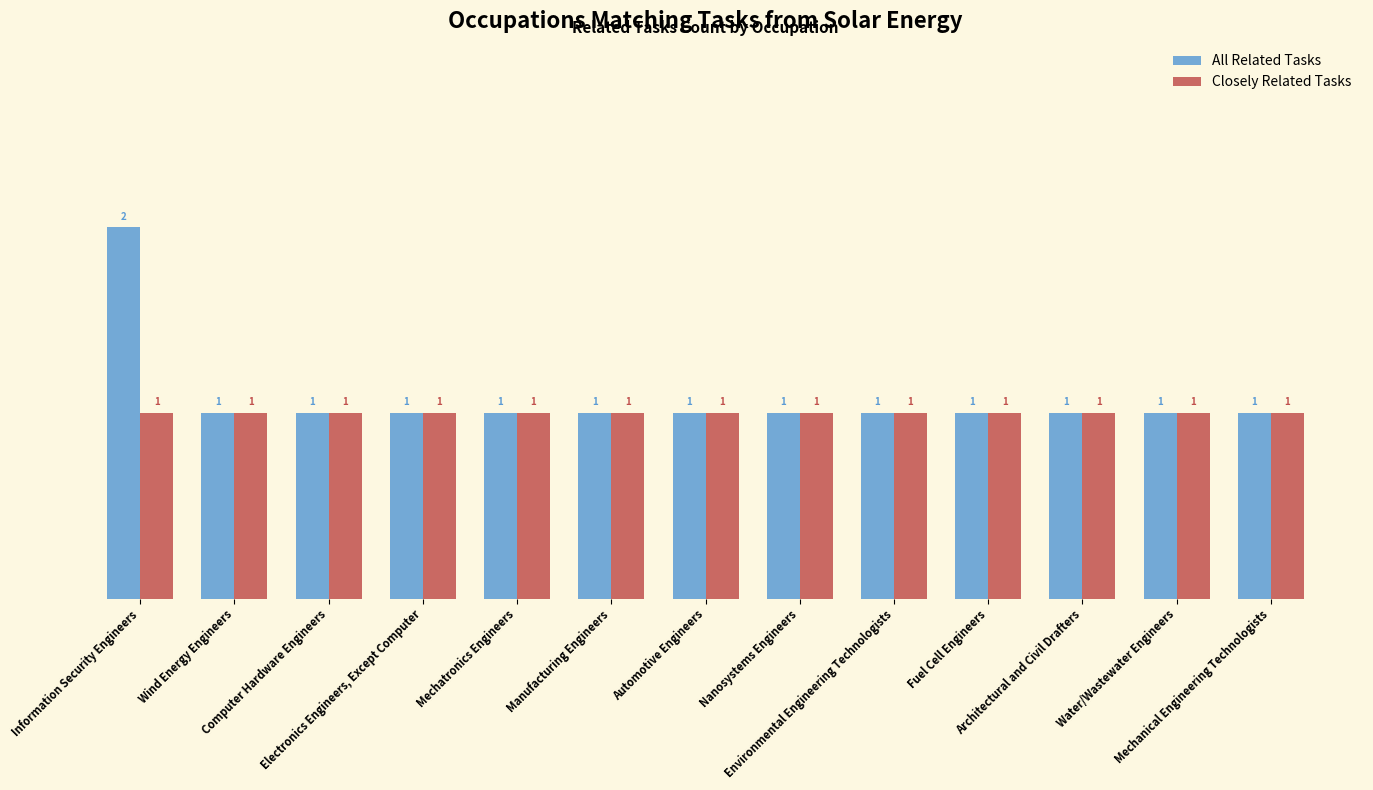

How many bars are there in total?

26